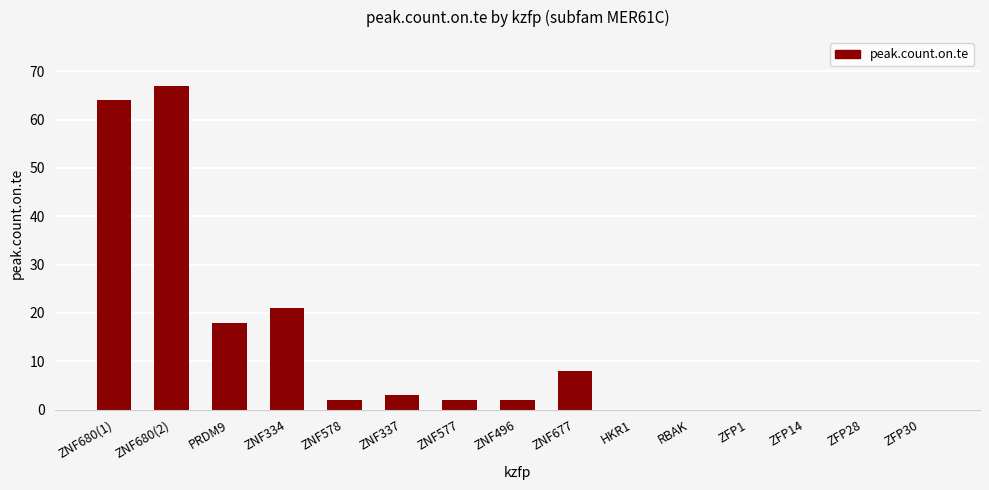

What is the sum of all values?

187